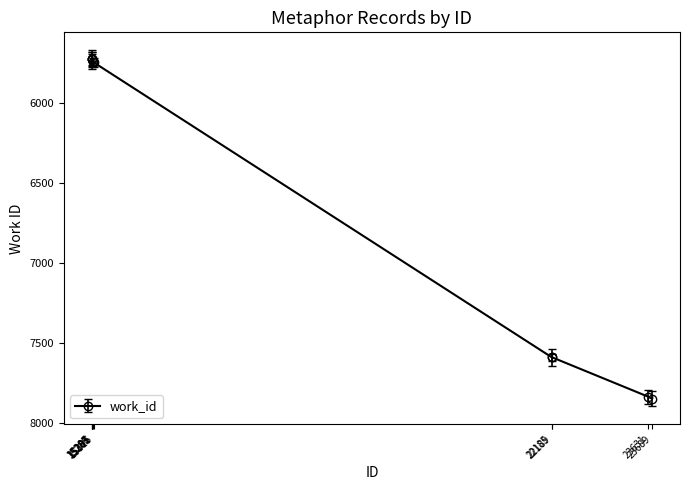

What is the value of the 5th point from the left?

5746